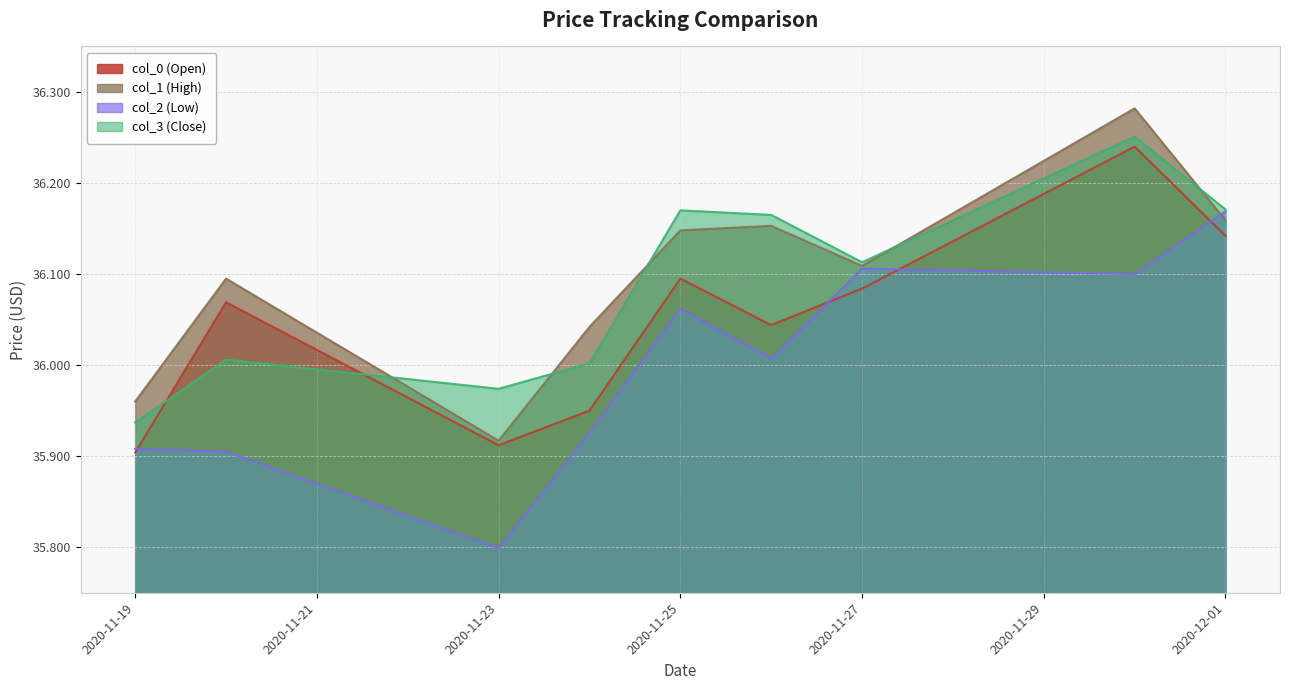

True or false: col_1 (High) and col_0 (Open) intersect in this chart.

False